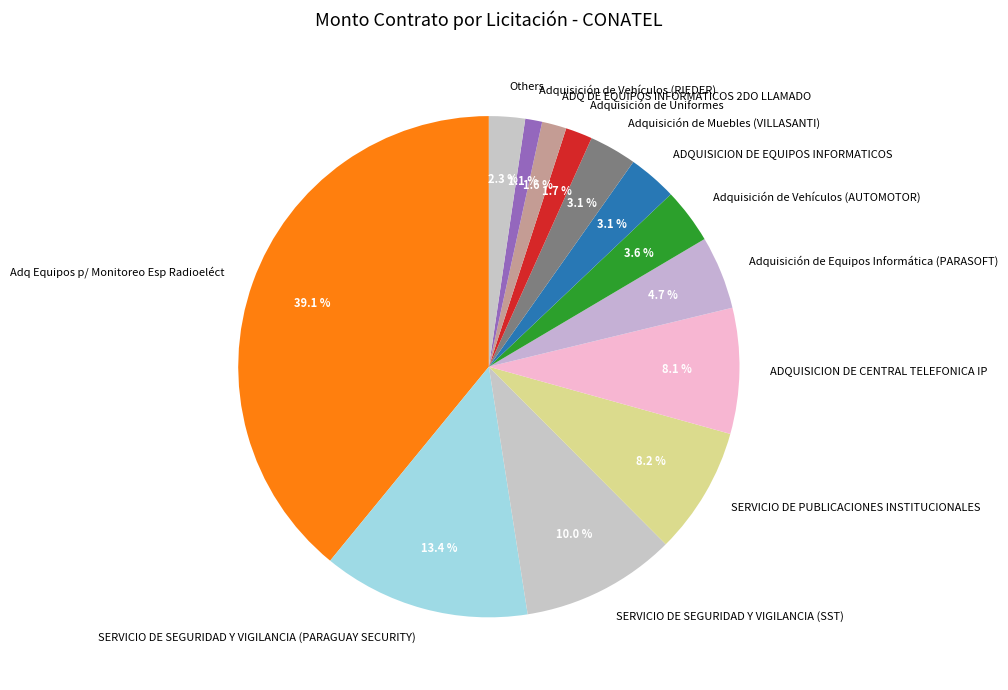

True or false: ADQUISICION DE CENTRAL TELEFONICA IP accounts for 16% of the total.

False